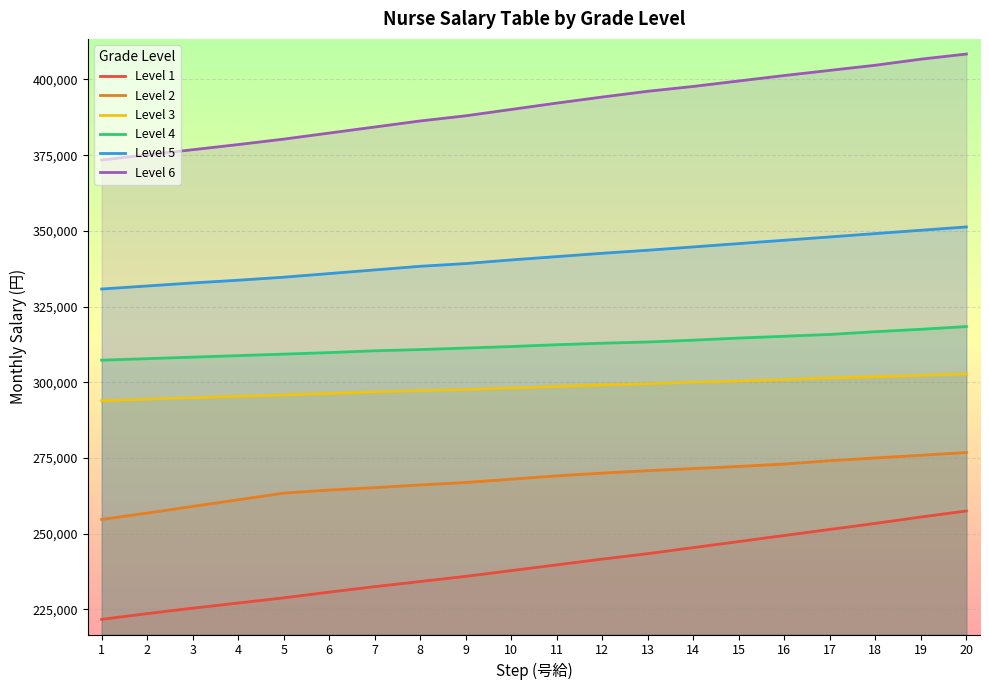

Is this an area chart (filled region under the line)?

No